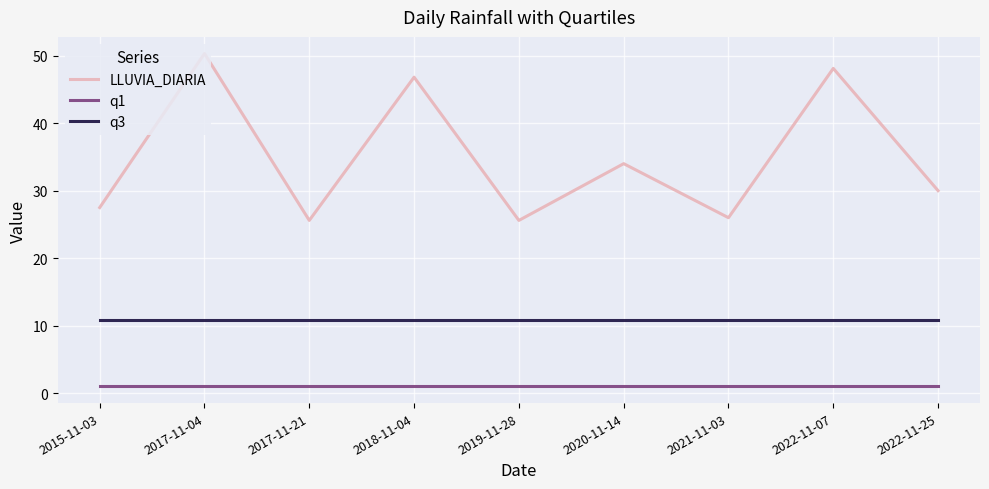

Rank the series by their maximum value, from highest to lowest.

LLUVIA_DIARIA, q3, q1